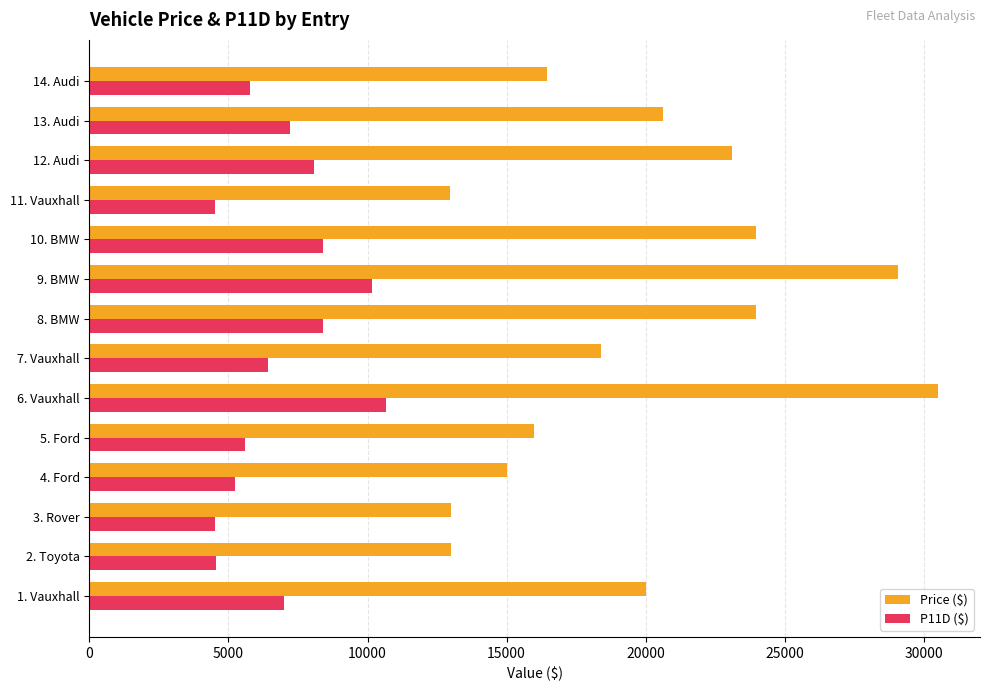

What is the average value of the P11D ($) series?

6899.6